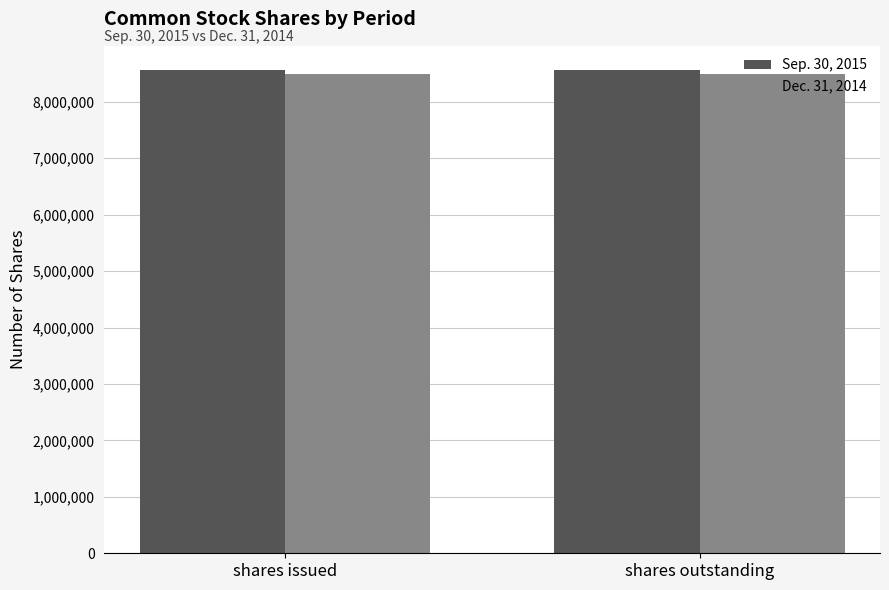

Reading left to right, list all the values displayed in this chart.

Sep. 30, 2015: 8564417	8564417
Dec. 31, 2014: 8500555	8500555